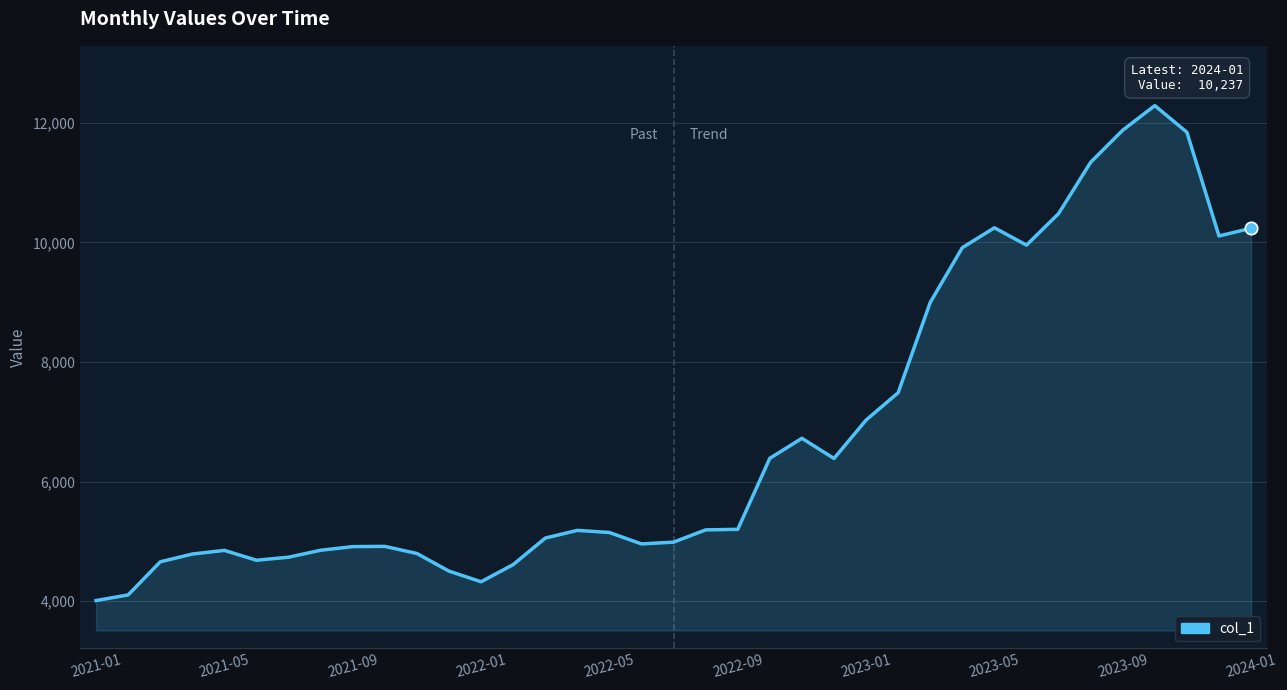

What is the difference between the maximum and minimum values?

8280